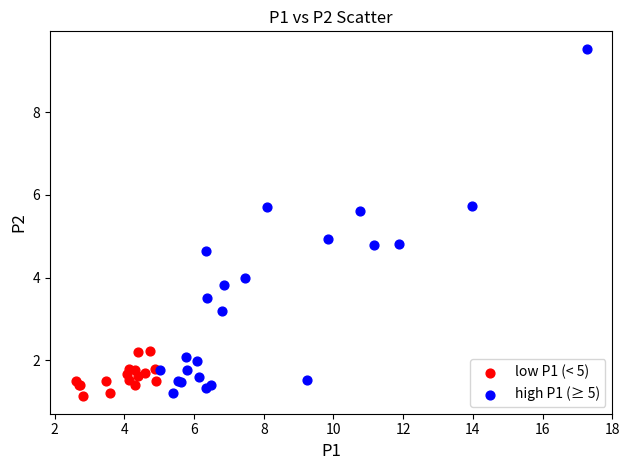

Which series contains the highest Y value?

high P1 (≥ 5)